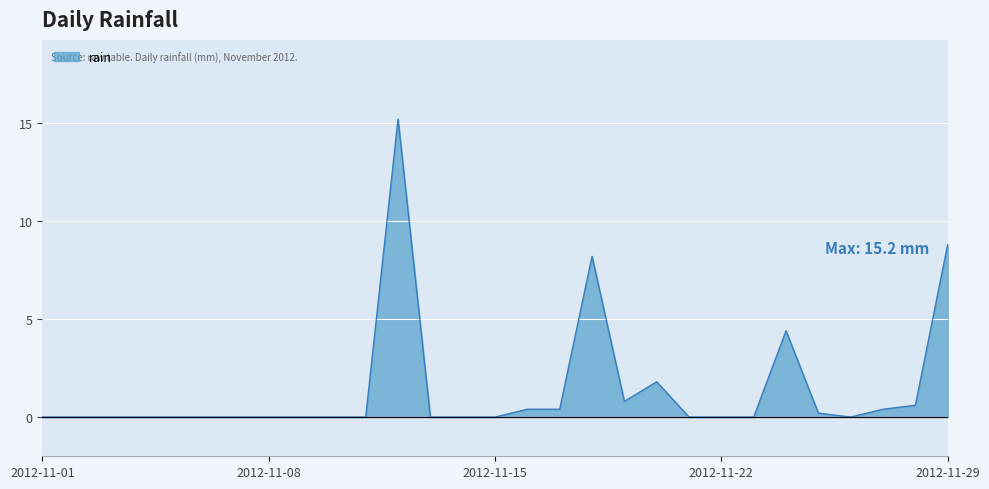

What is the greatest value displayed?

15.2